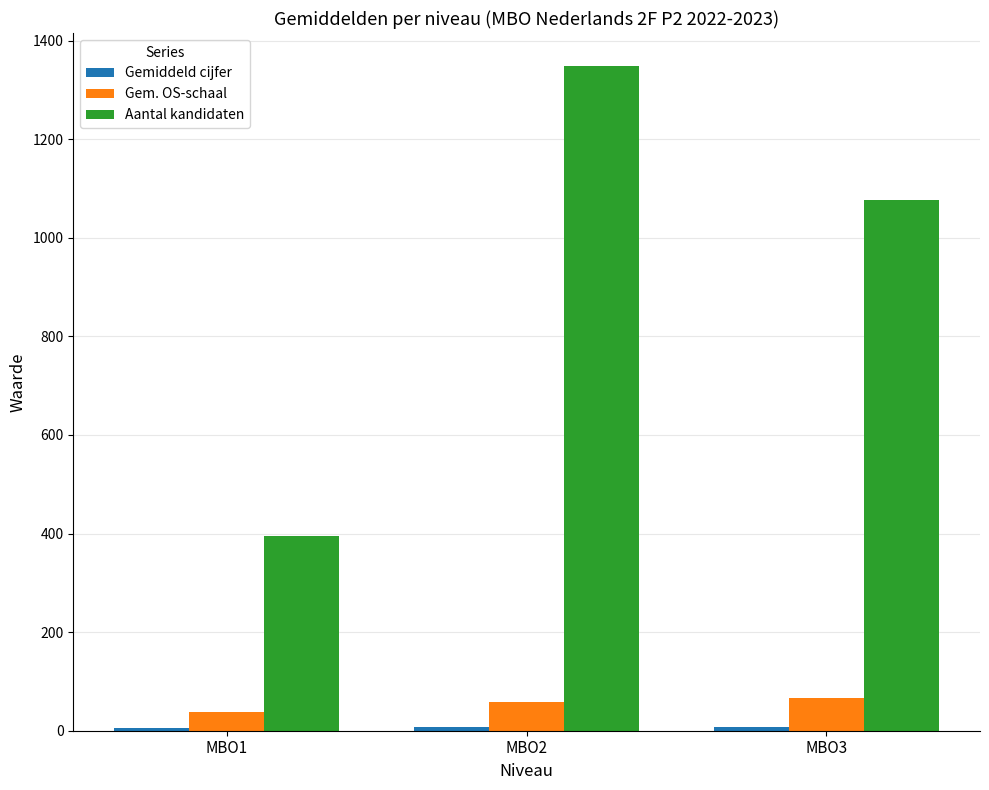

List the labels in order of Aantal kandidaten value, largest first.

MBO2, MBO3, MBO1